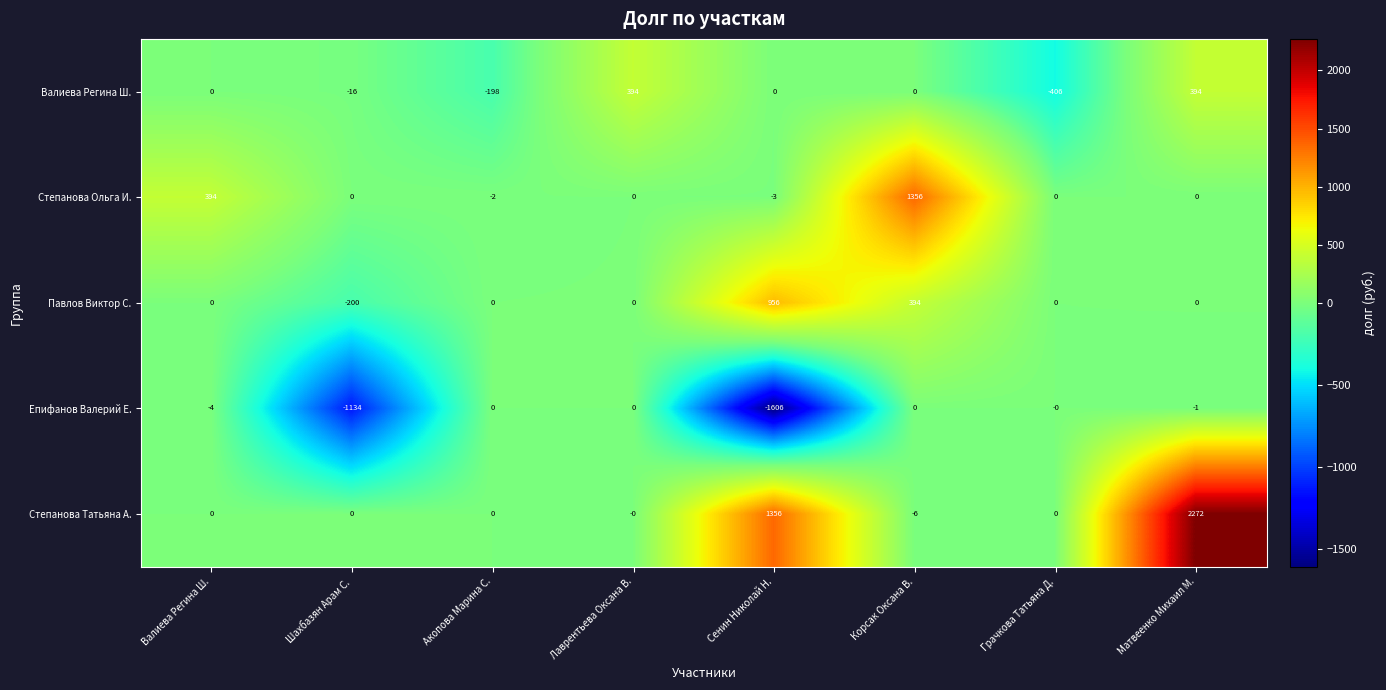

True or false: Павлов Виктор С. has a value of 0 at Лаврентьева Оксана В..

True